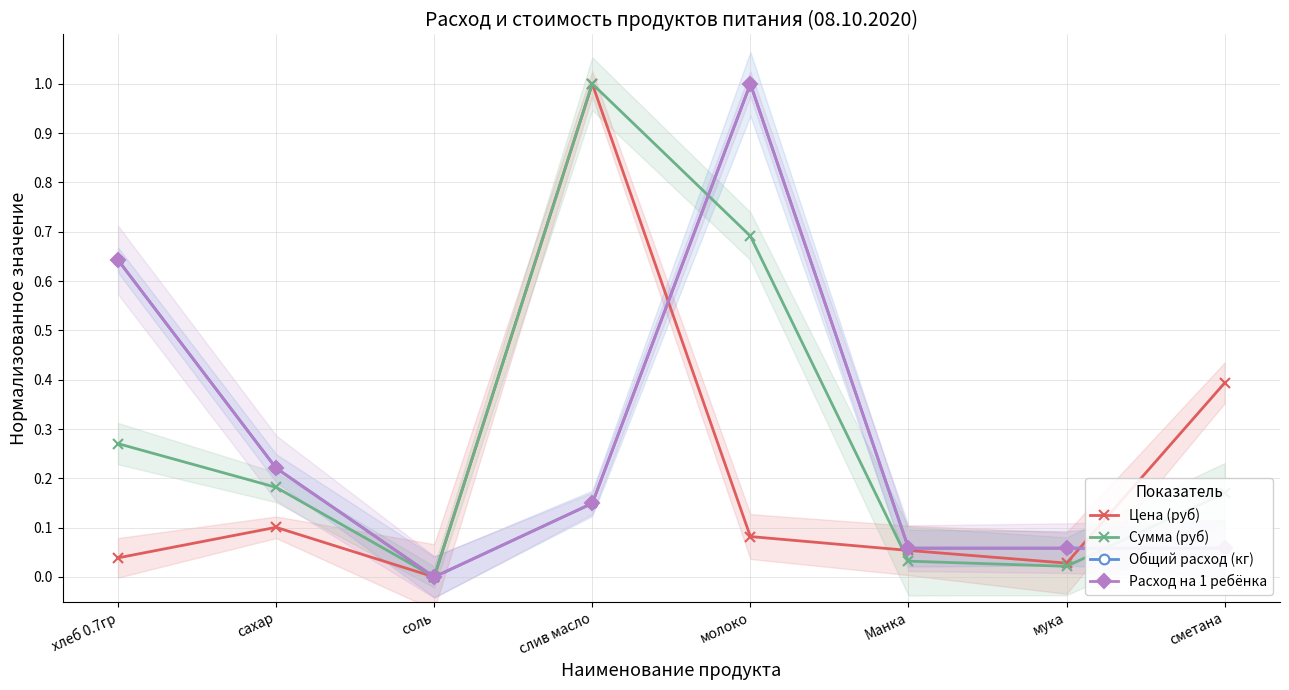

Reading left to right, transcribe all the data shown in this chart.

Цена (руб): 0.0	0.1	0.0	1.0	0.1	0.1	0.0	0.4
Сумма (руб): 0.3	0.2	0.0	1.0	0.7	0.0	0.0	0.2
Общий расход (кг): 0.6	0.2	0.0	0.1	1.0	0.1	0.1	0.1
Расход на 1 ребёнка: 0.6	0.2	0.0	0.1	1.0	0.1	0.1	0.1